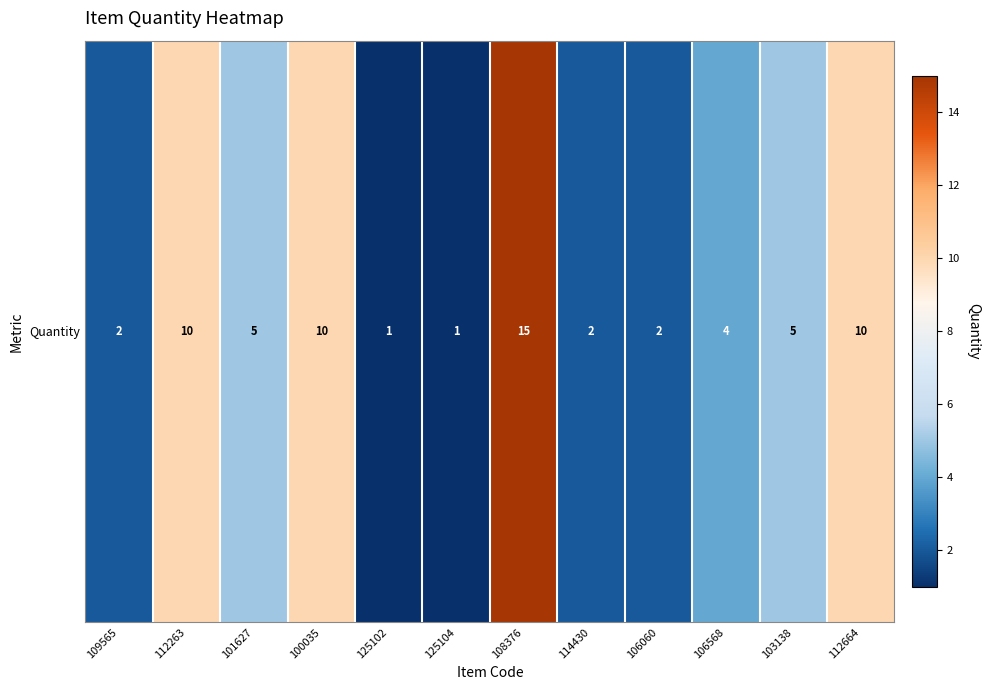

At which label does the data first exceed 5?

112263